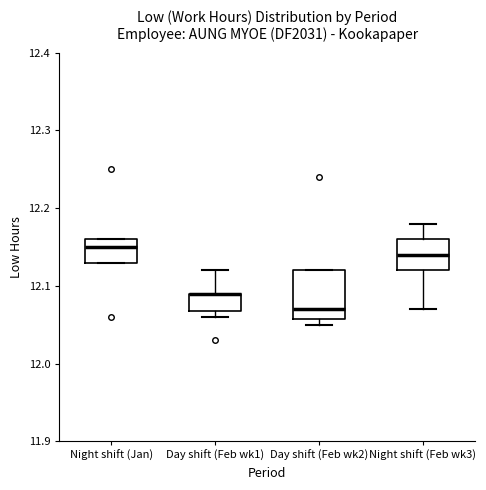

Where does the upper whisker of the box for Night shift (Feb wk3) end on the y-axis? The values are not printed on the chart, so give them approximately, as read against the axis.

12.18